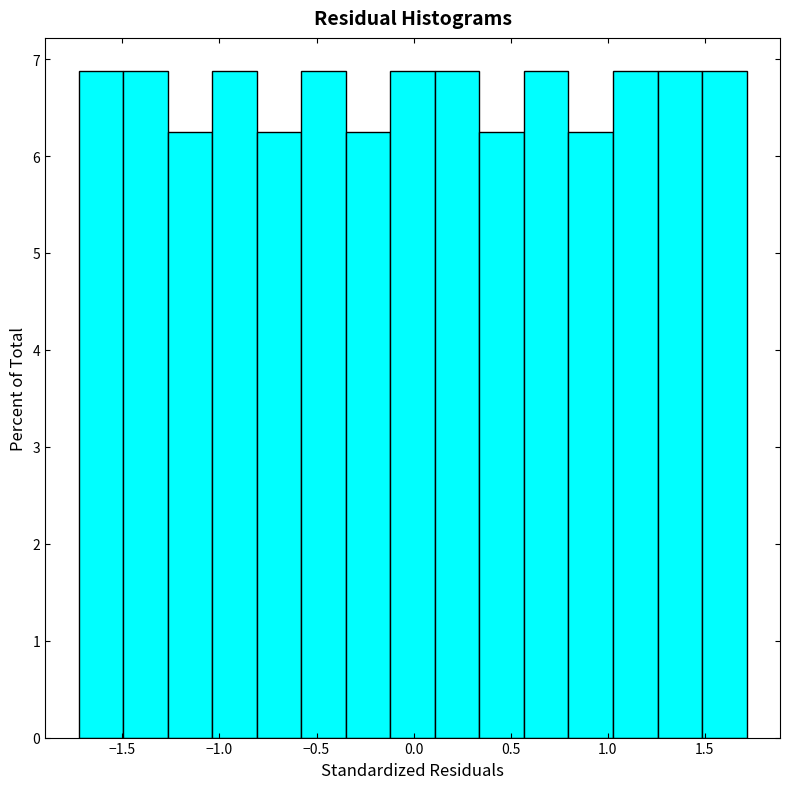

Reading left to right, transcribe this chart: for each bar, give the range it covers on the x-axis and its height. Neither the bar edges nor the heights are printed on the chart, so give them approximately, as read against the axes.

-1.75 to -1.50: 6.9
-1.50 to -1.25: 6.9
-1.25 to -1.05: 6.3
-1.05 to -0.80: 6.9
-0.80 to -0.60: 6.3
-0.60 to -0.35: 6.9
-0.35 to -0.10: 6.3
-0.10 to 0.10: 6.9
0.10 to 0.35: 6.9
0.35 to 0.55: 6.3
0.55 to 0.80: 6.9
0.80 to 1.05: 6.3
1.05 to 1.25: 6.9
1.25 to 1.50: 6.9
1.50 to 1.70: 6.9